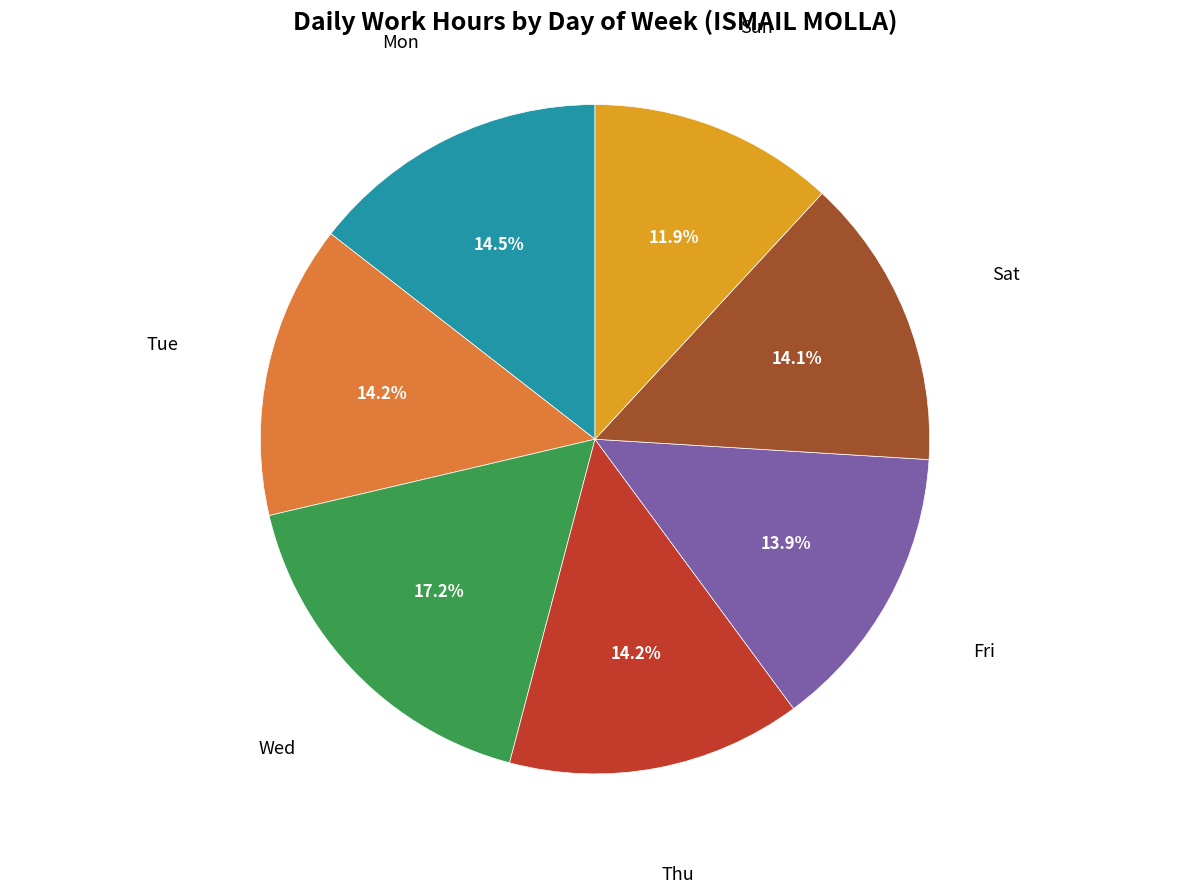

Is there any slice that represents more than half of the pie?

No